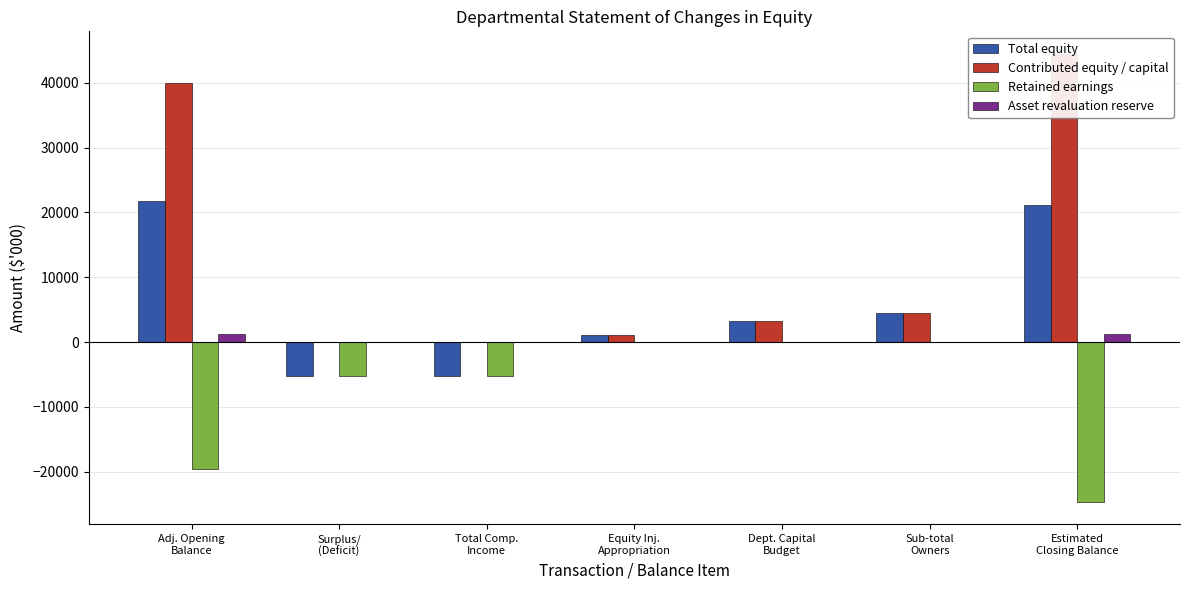

How many groups of bars are there?

7